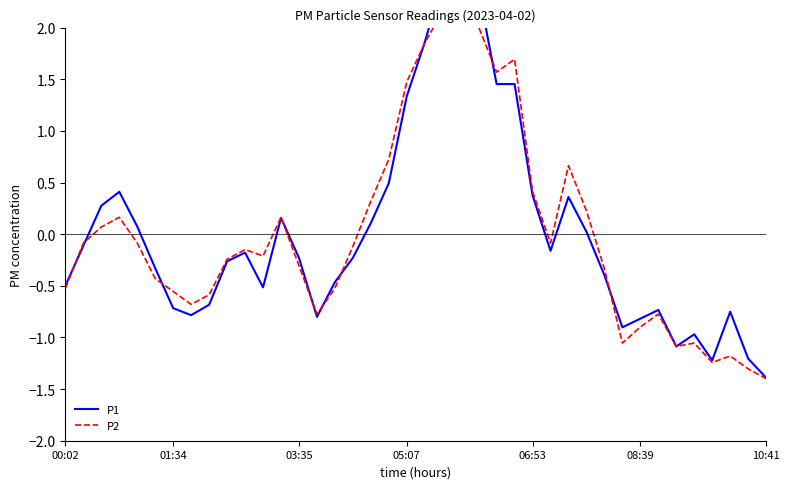

The P2 series shows 2.0 at 05:07. True or false?

False